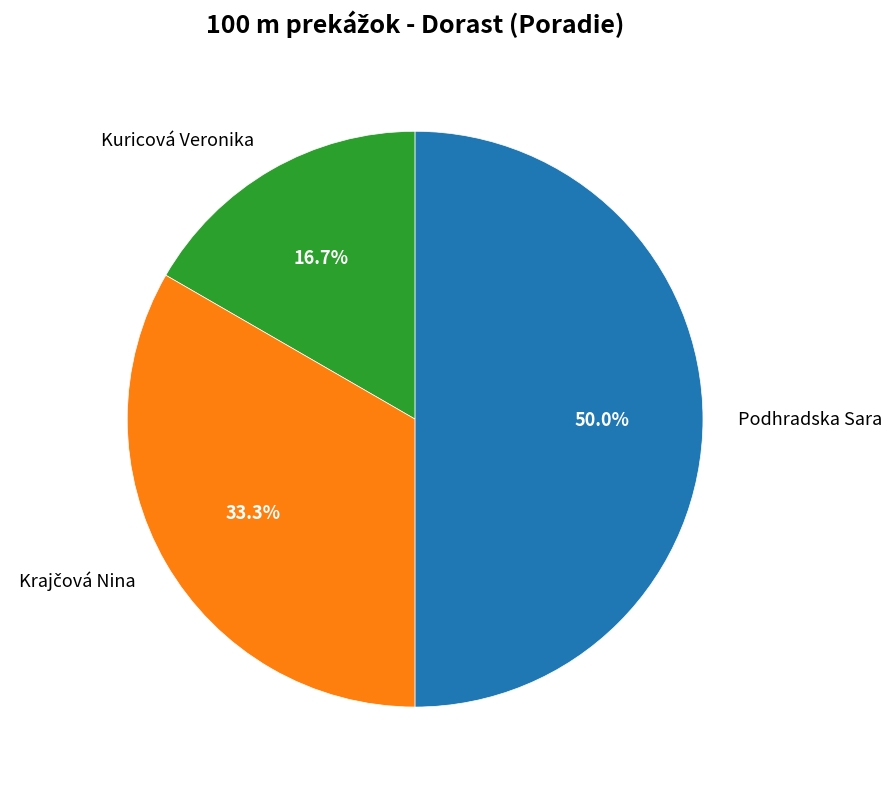

What percentage is the Kuricová Veronika slice, to the nearest percent?

17%